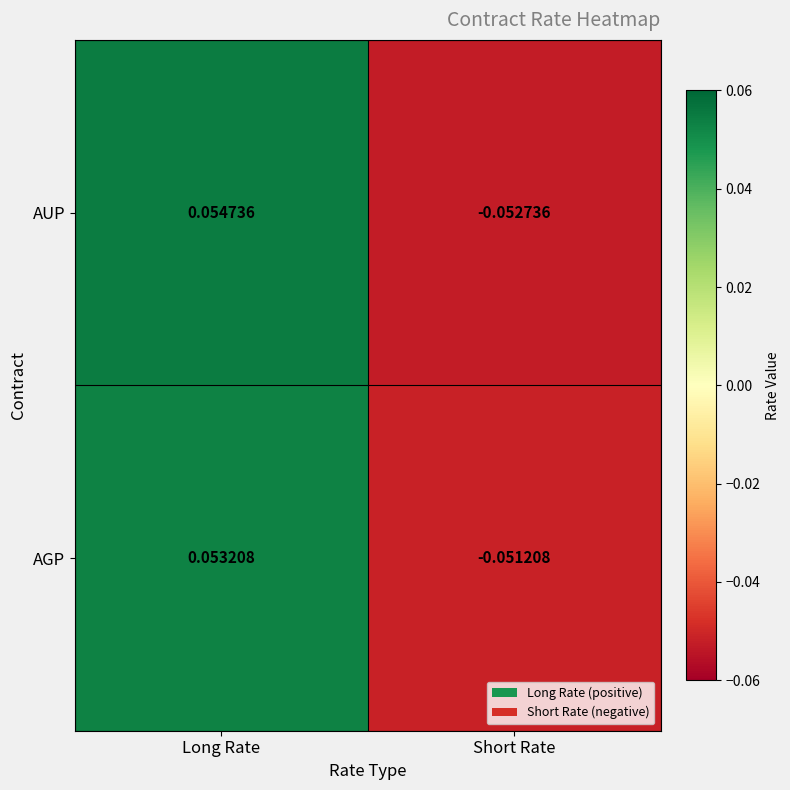

Where is AUP nearest to the value 0?

Short Rate